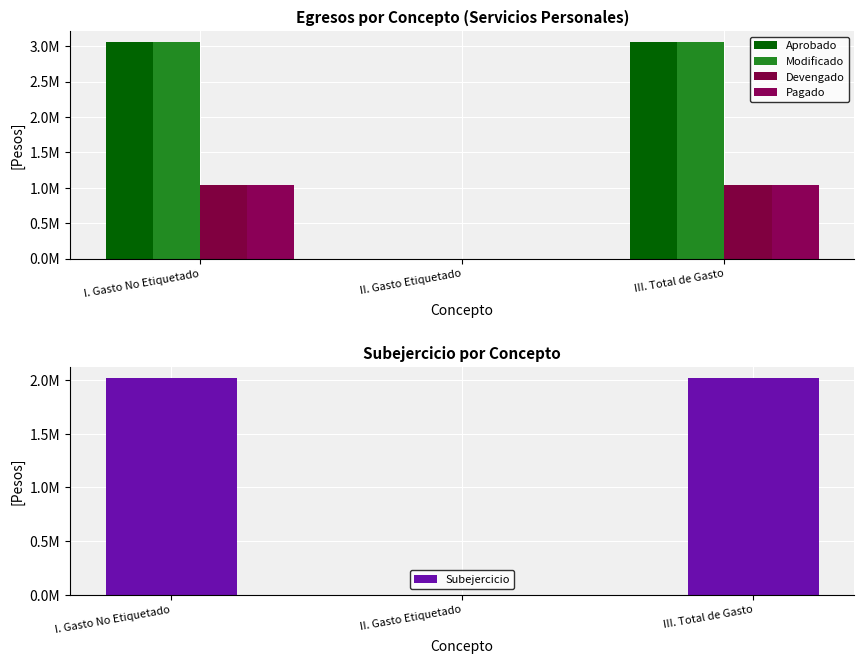

Are the bars horizontal?

No